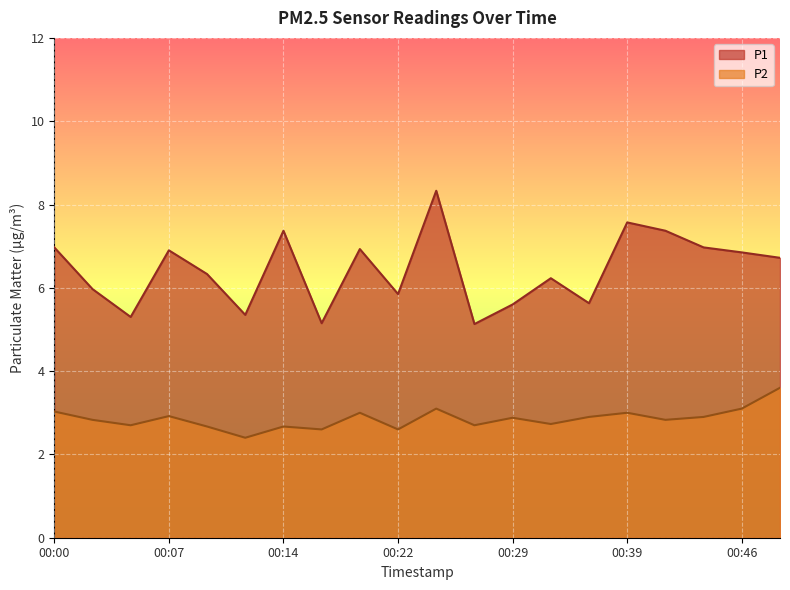

What is the approximate value of P2 at 00:39?

3.0